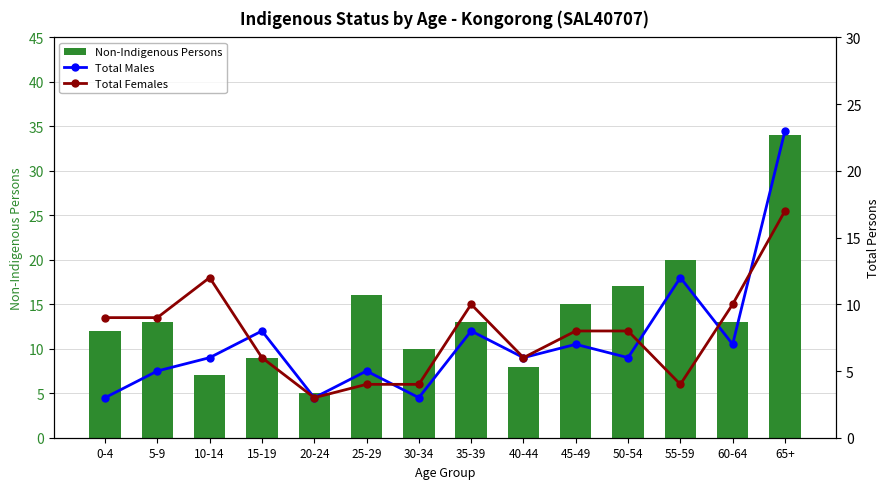

Which series changed the most between 0-4 and 5-9?

Total Males